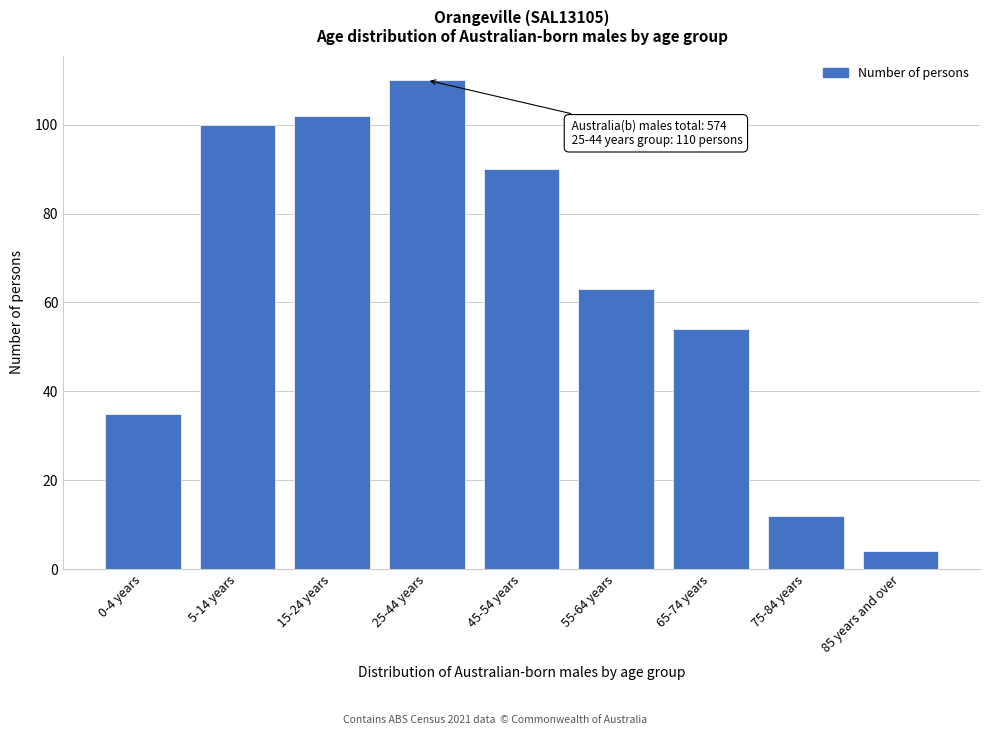

Reading right to left, extract all data points from this chart.

4	12	54	63	90	110	102	100	35